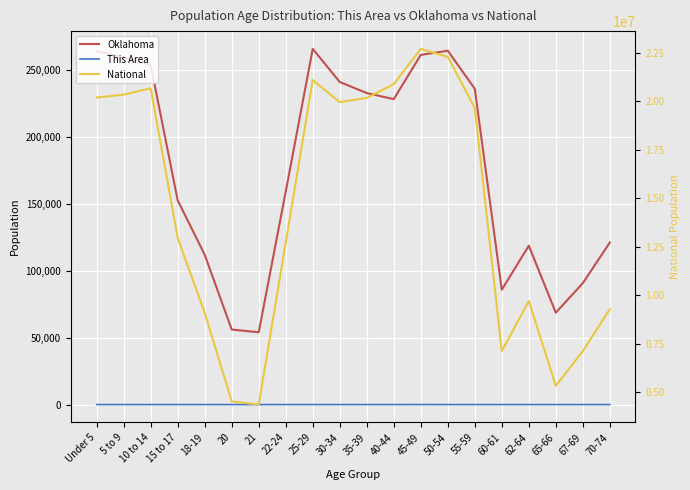

At which label is National closest to 13531442?

15 to 17